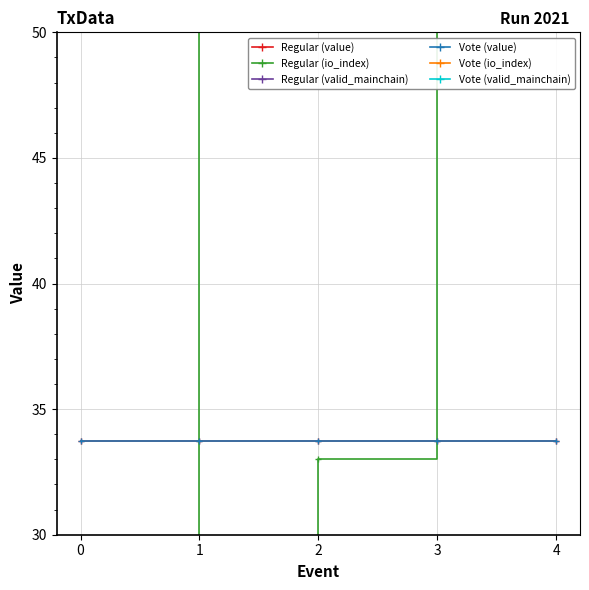

Is it true that Regular (valid_mainchain) equals 1.0 at 3?

True